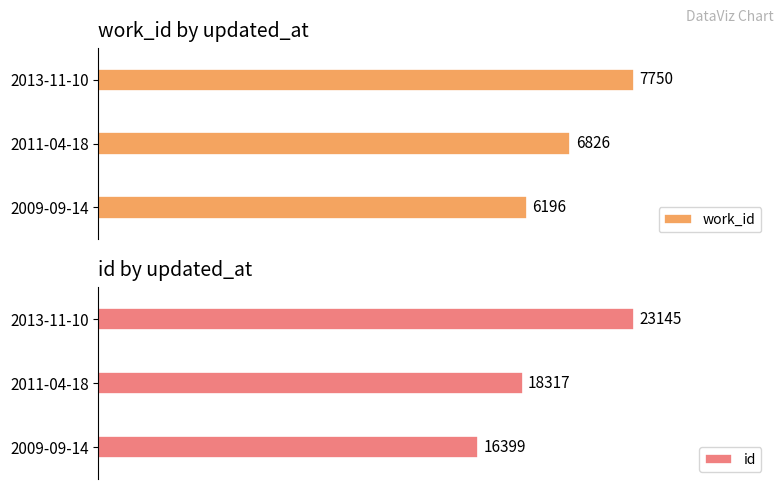

Which category has the highest value in the work_id series?

2013-11-10